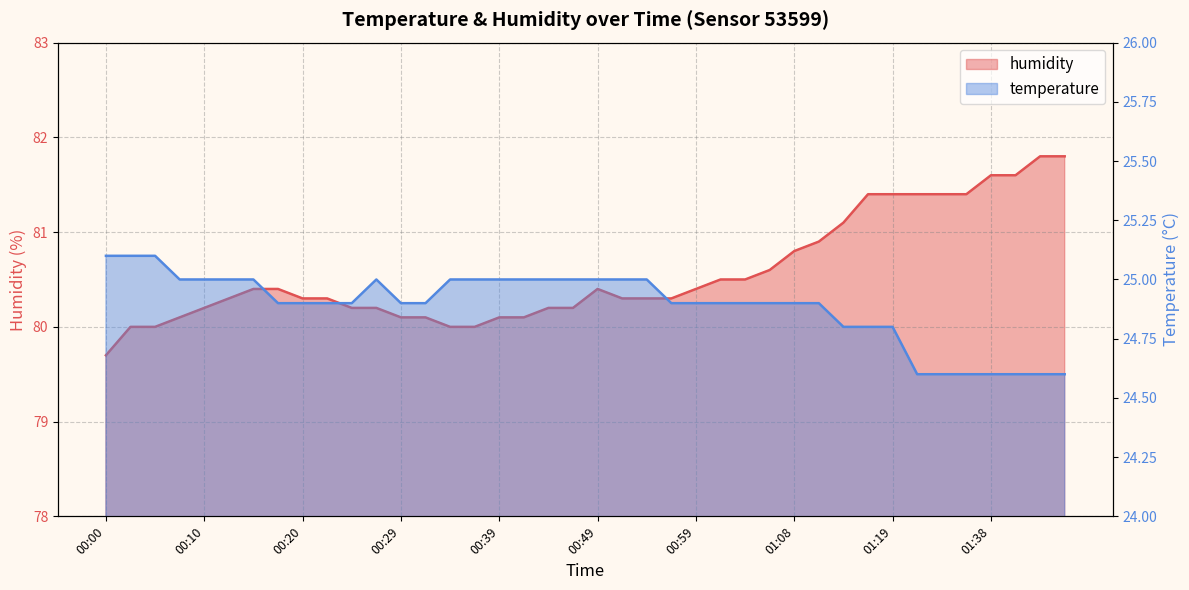

The value of temperature at 00:00 is 25.1. True or false?

True